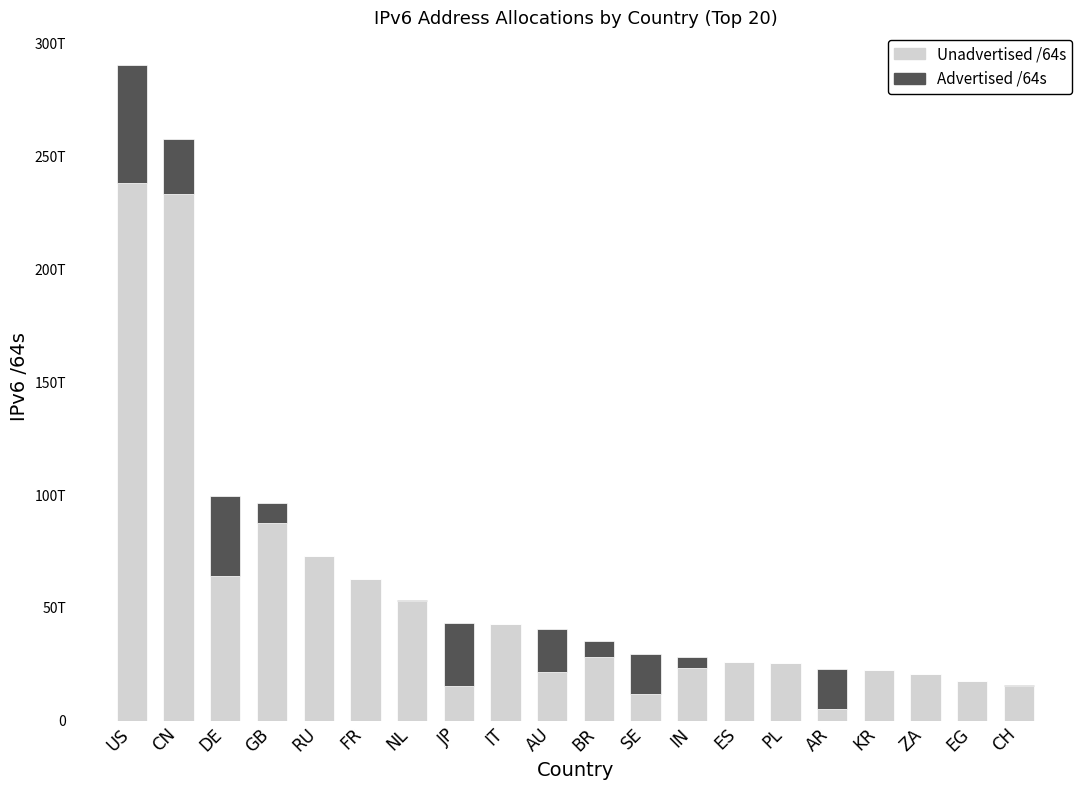

Are the bars grouped side by side (vs. stacked)?

No